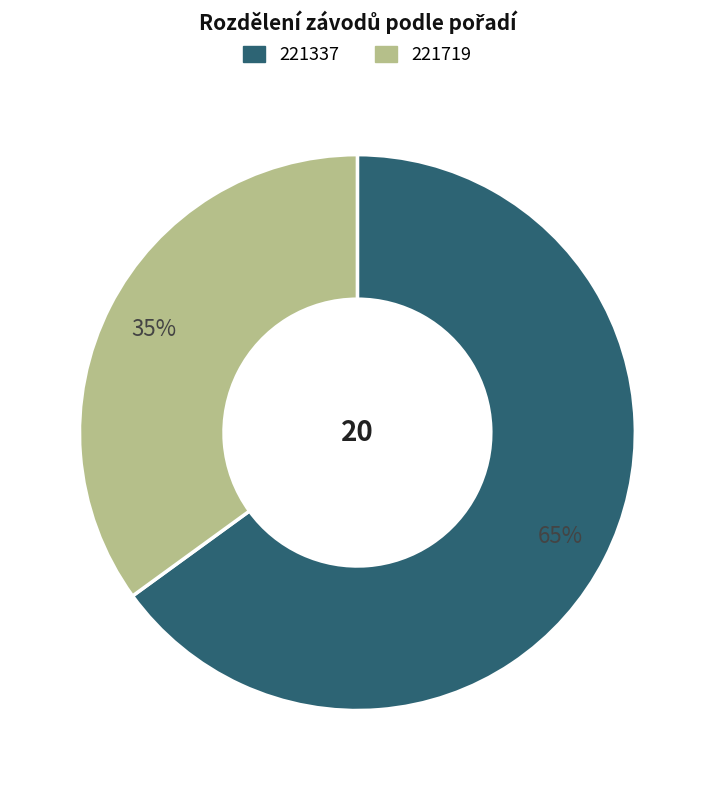

How many segments does this pie chart have?

2